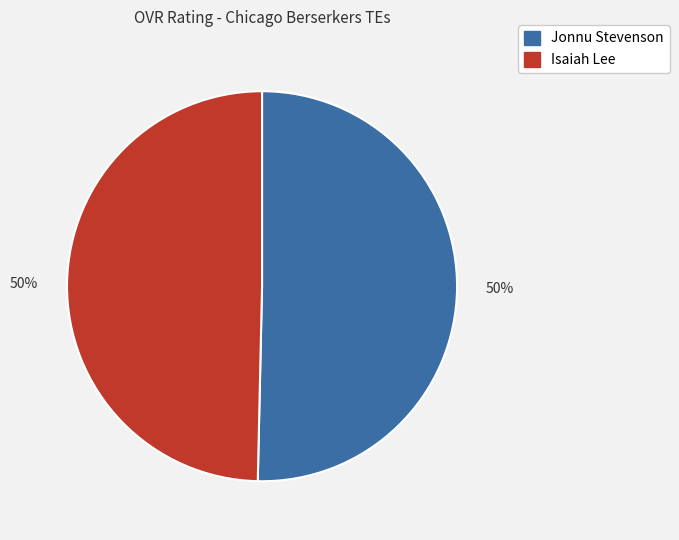

Do Jonnu Stevenson and Isaiah Lee together represent more than half of the pie?

Yes